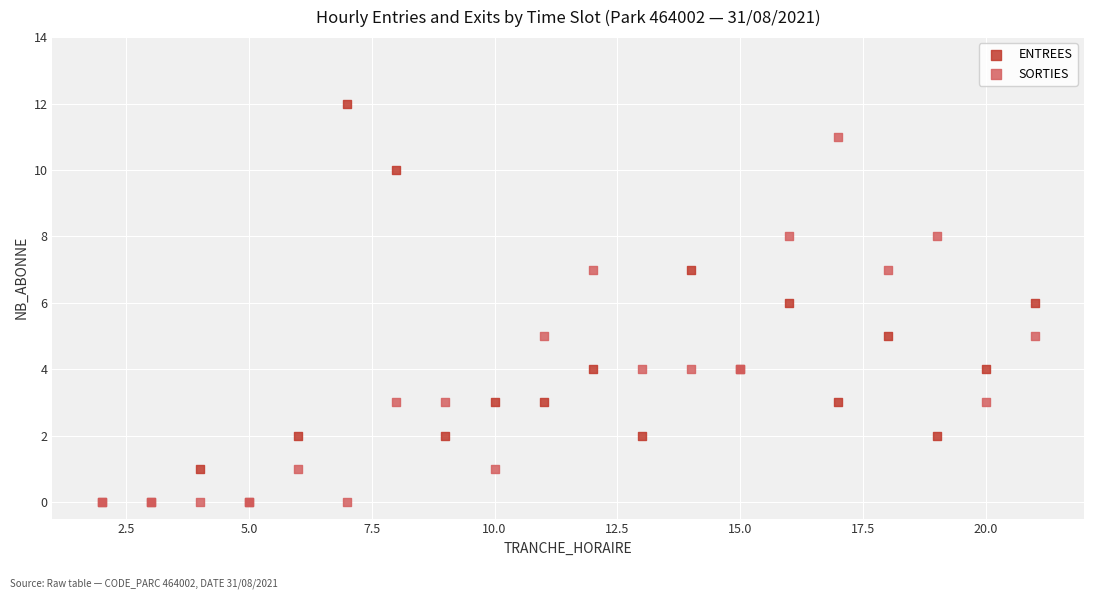

Which series contains the highest Y value?

ENTREES